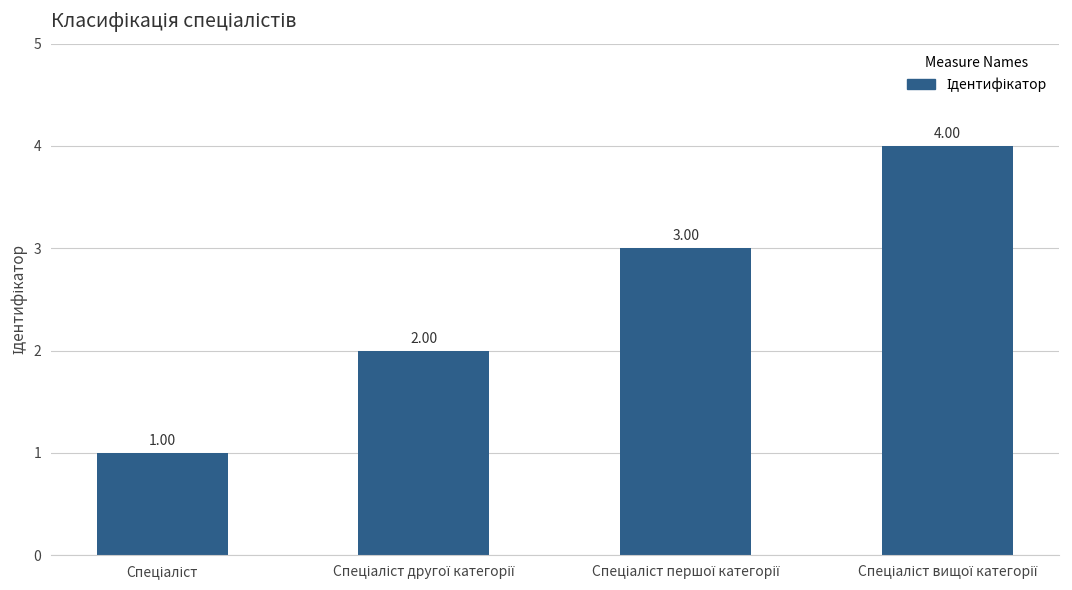

What is the sum of all values?

10